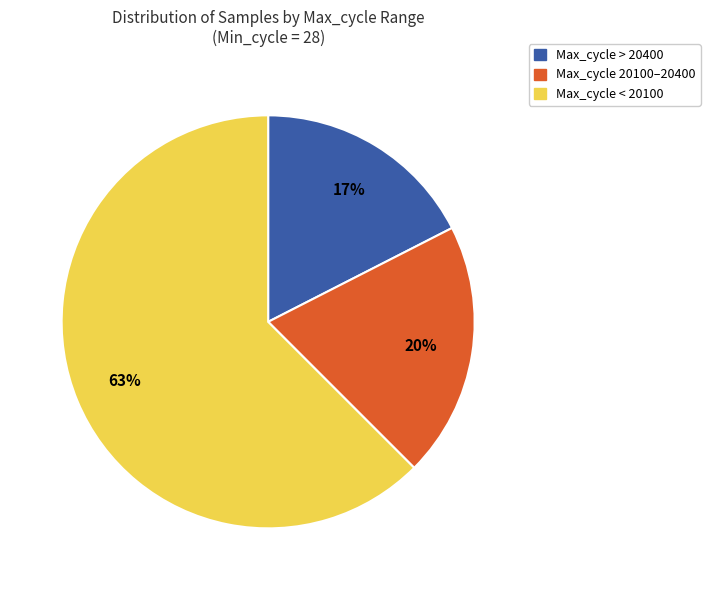

Does any single category account for the majority?

Yes